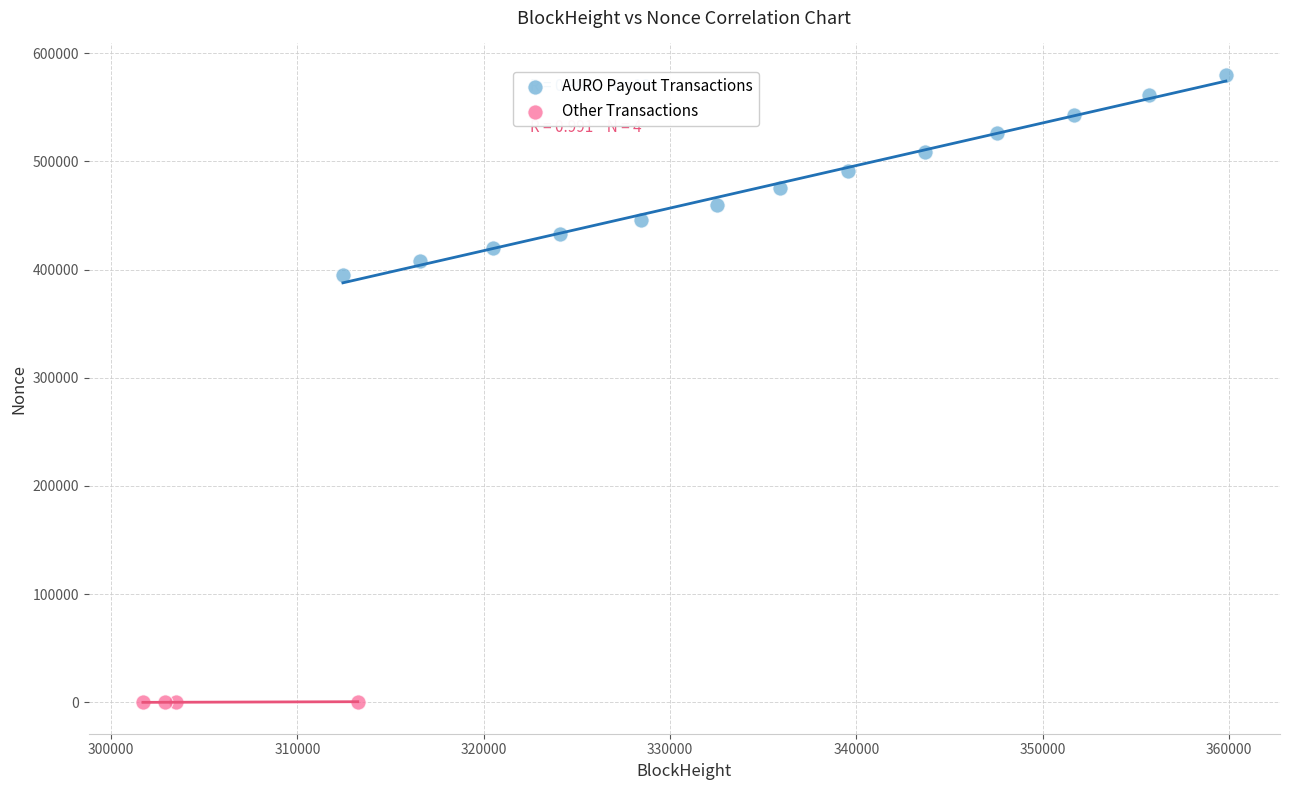

Which series reaches the maximum Y coordinate?

AURO Payout Transactions